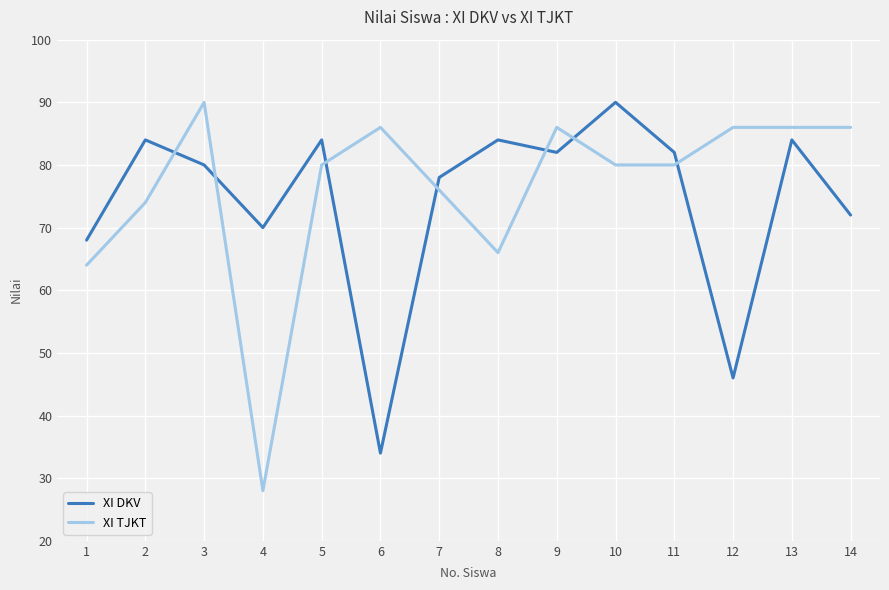

Does the chart display data point markers on the line(s)?

No